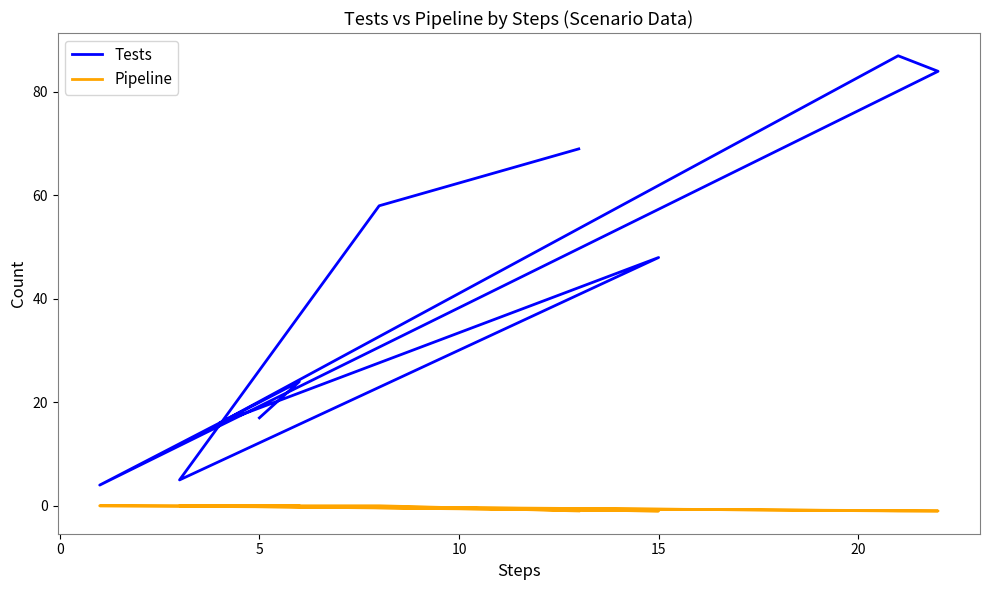

How many lines are shown in the chart?

2